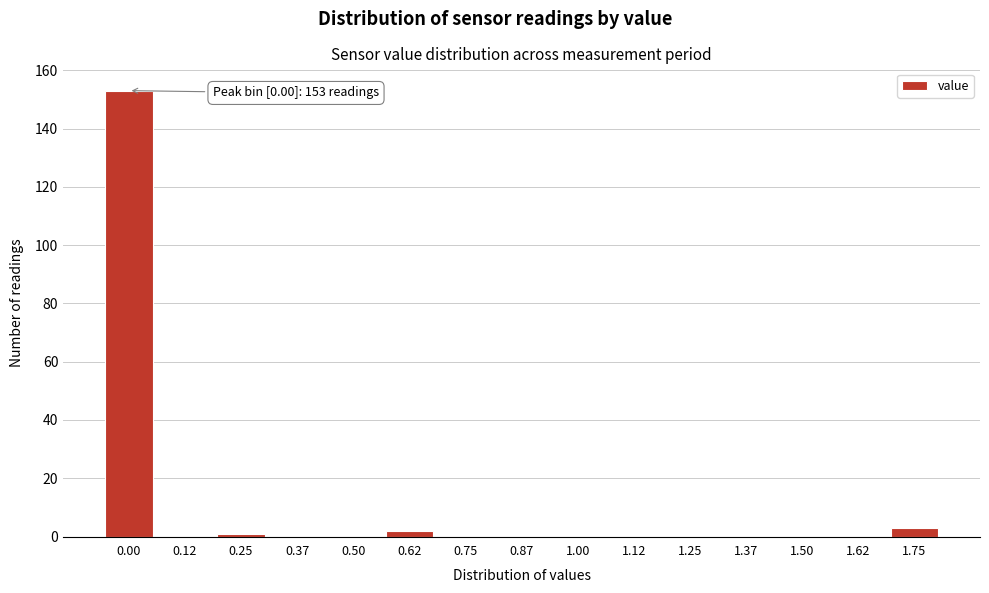

Reading right to left, extract all data points from this chart.

1.75=3	1.62=0	1.50=0	1.37=0	1.25=0	1.12=0	1.00=0	0.87=0	0.75=0	0.62=2	0.50=0	0.37=0	0.25=1	0.12=0	0.00=153